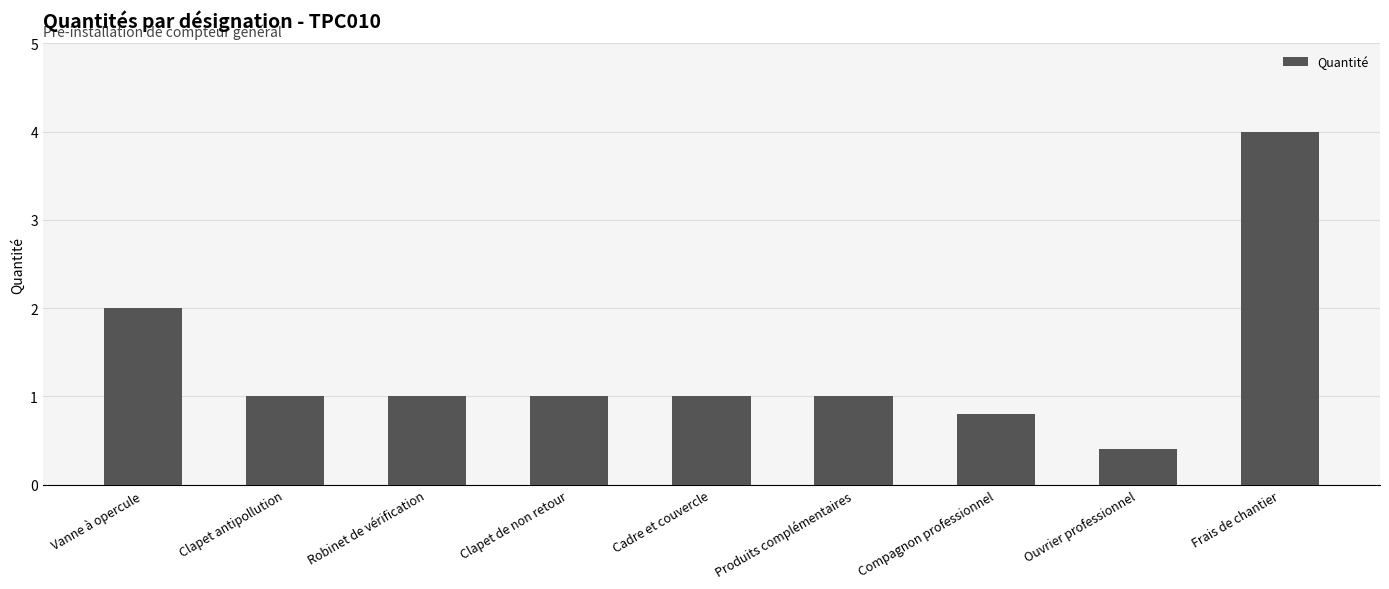

What is the approximate value at Compagnon professionnel?

0.8